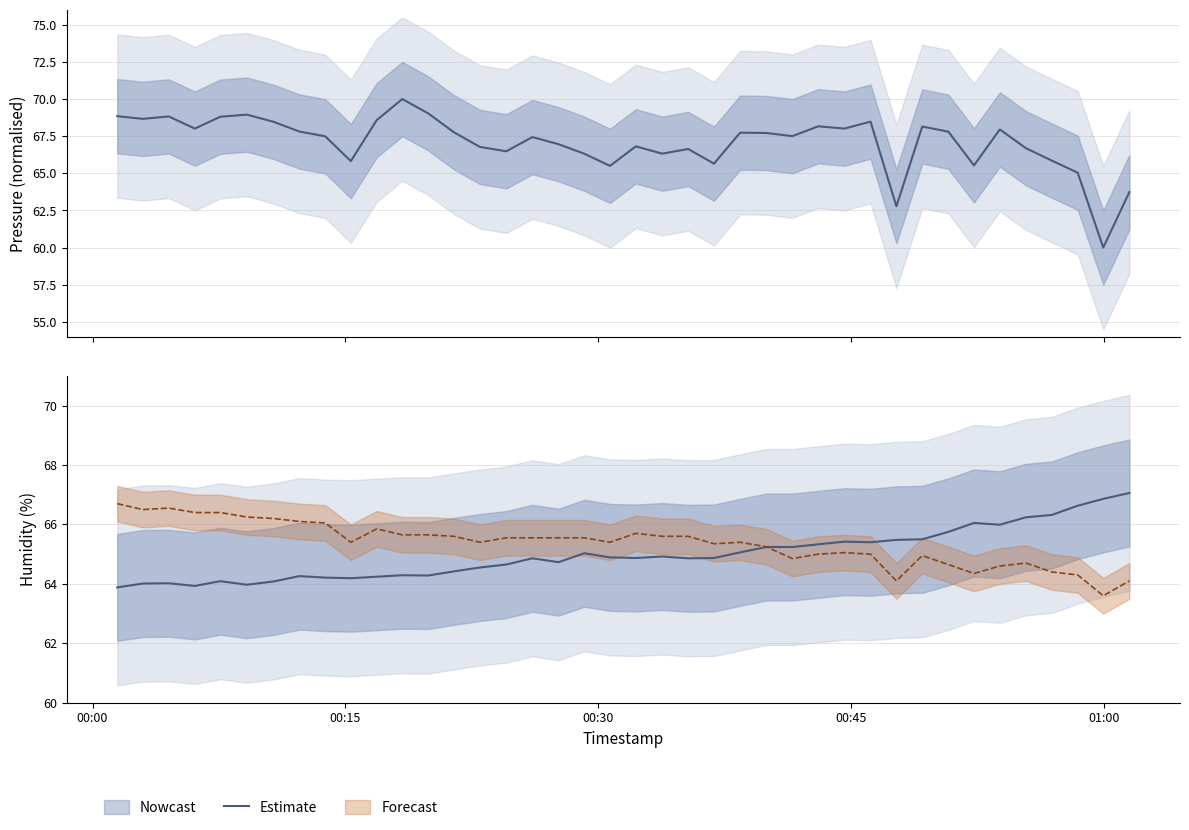

Count the number of categories in the chart.

40